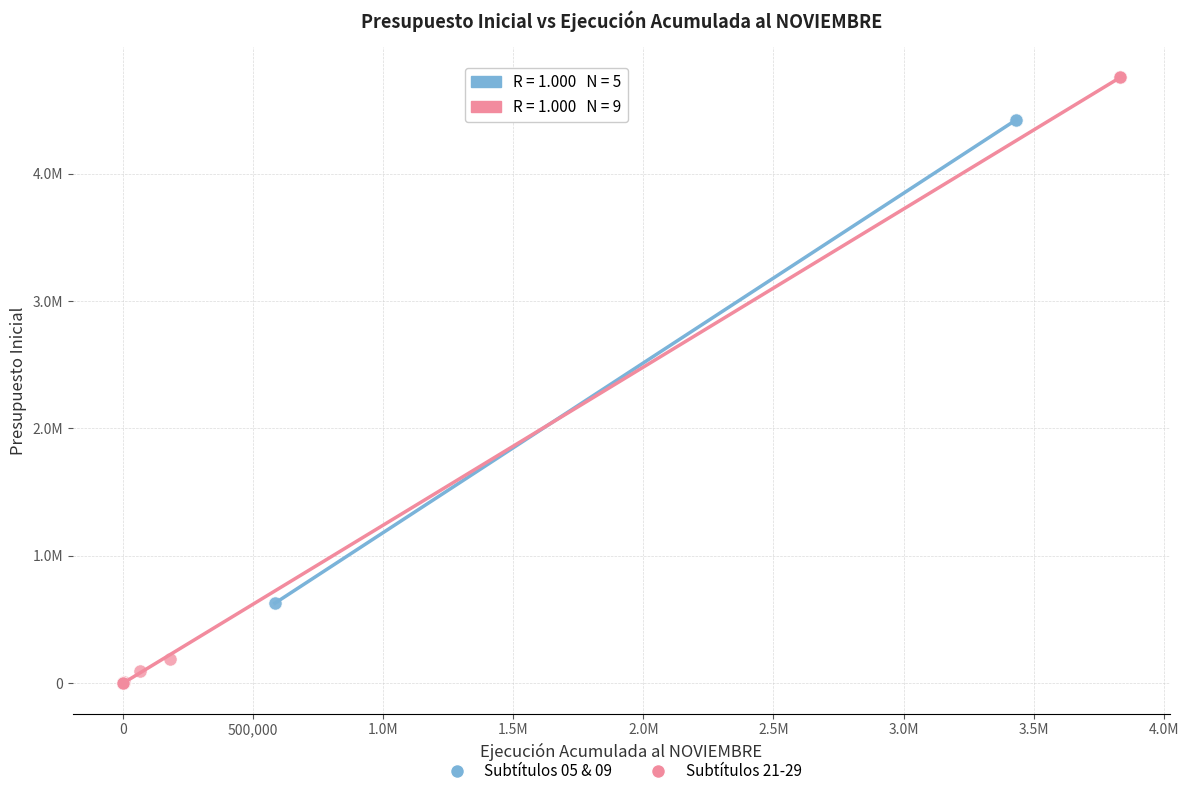

Which series has the widest spread of Y values?

Subtítulos 21-29